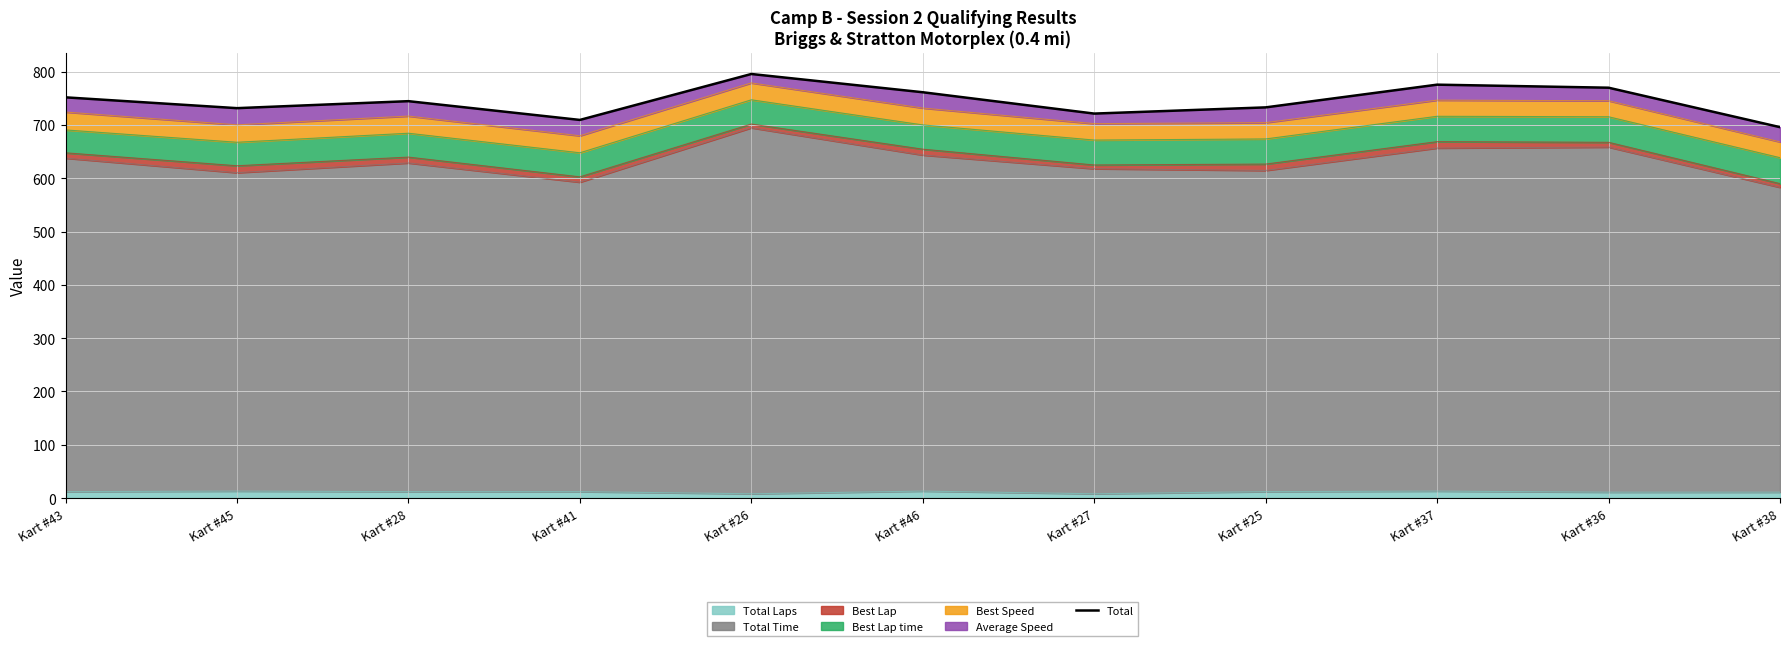

What is the value of the 8th point from the left?

733.1